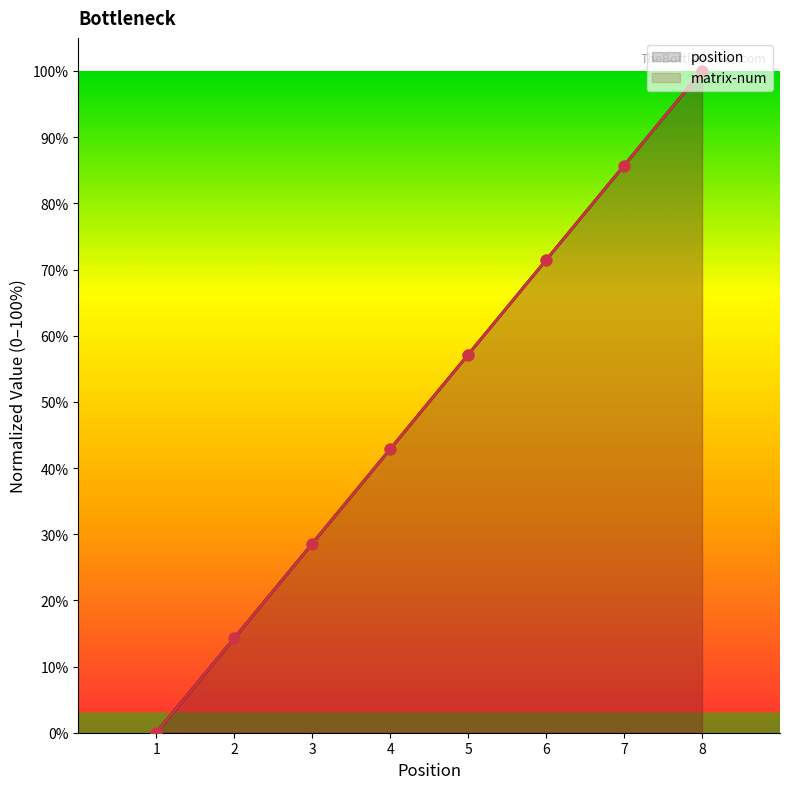

Which series has the largest total across all categories?

position